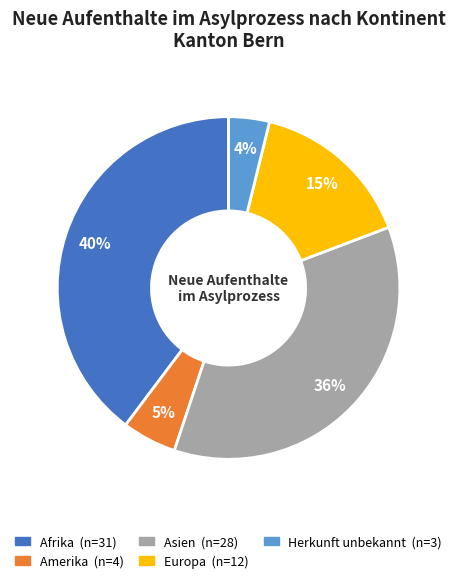

How many slices are in this pie chart?

5